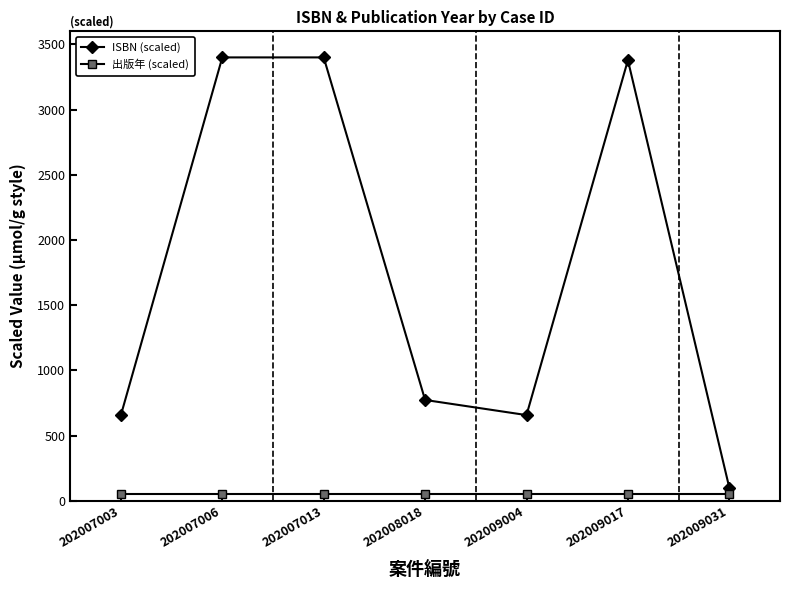

Rank the series by their maximum value, from highest to lowest.

ISBN (scaled), 出版年 (scaled)